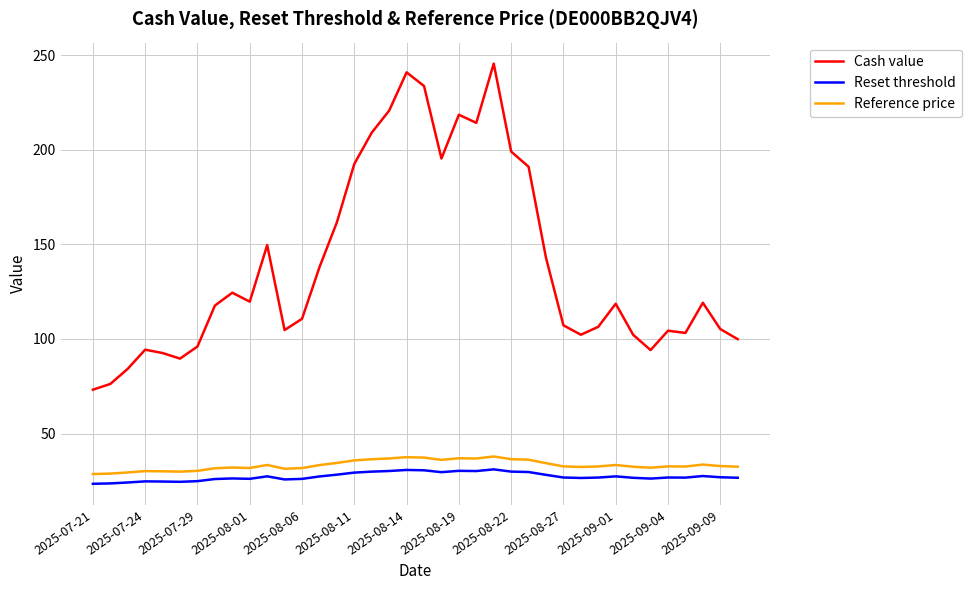

What is the smallest value displayed?

23.5